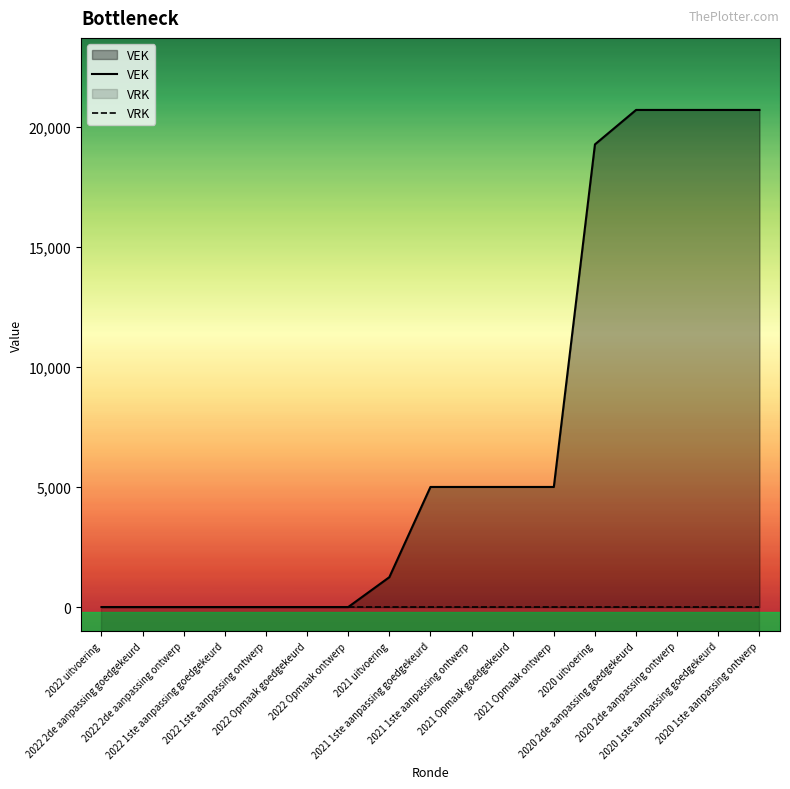

At which label is VRK closest to 0?

2022 uitvoering